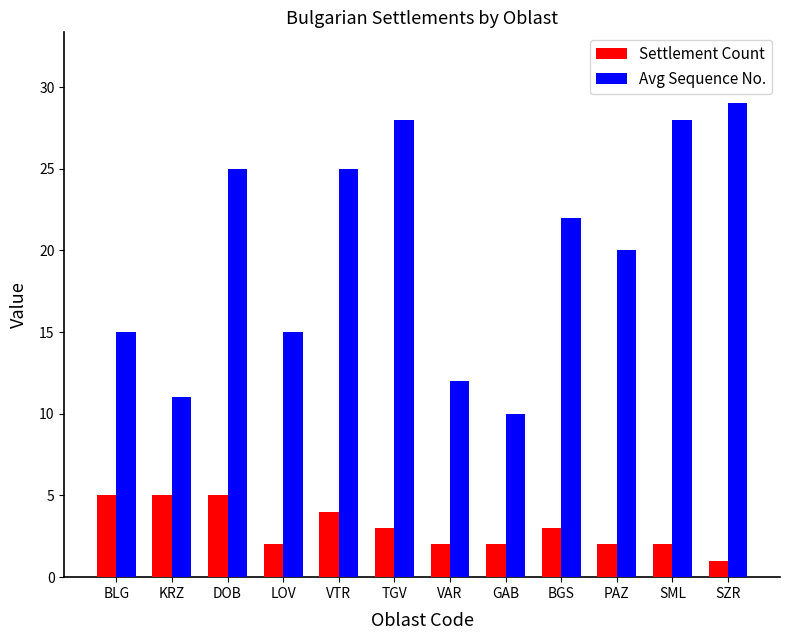

Which category has the highest value across all series?

SZR